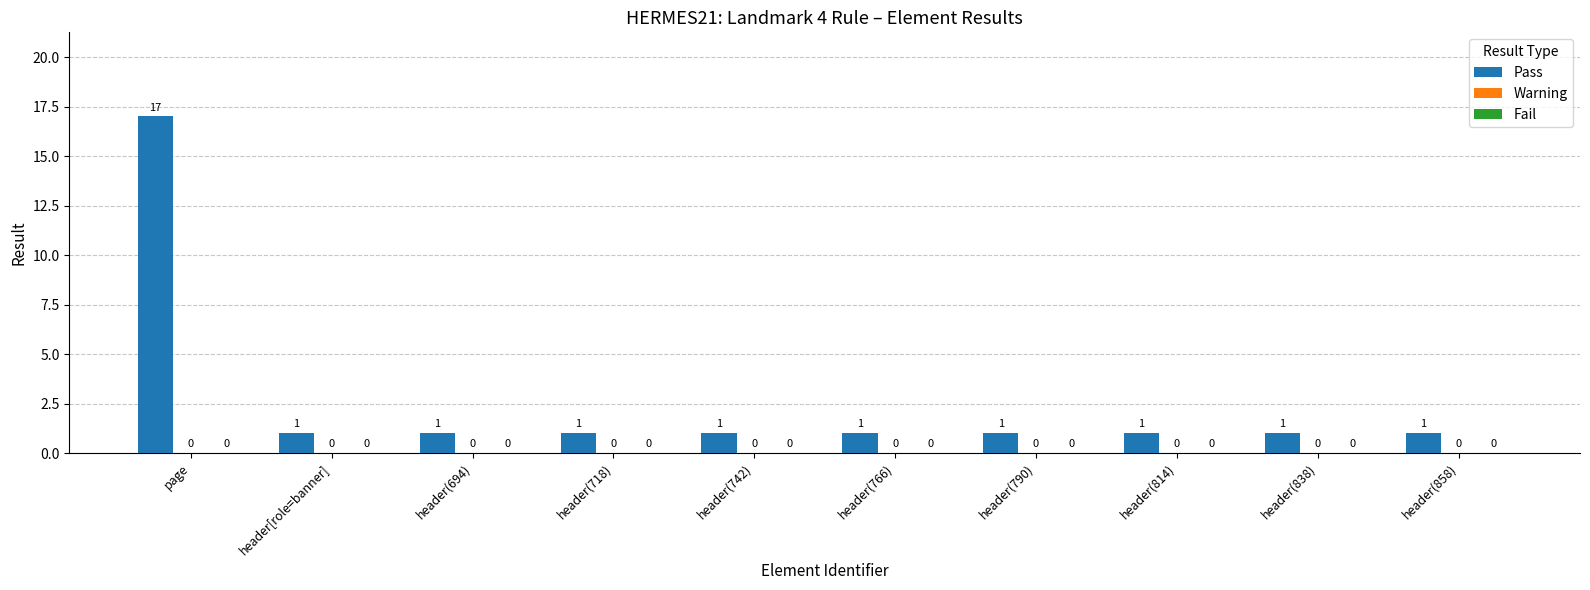

Reading right to left, extract all data points from this chart.

Pass: header(858)=1	header(838)=1	header(814)=1	header(790)=1	header(766)=1	header(742)=1	header(718)=1	header(694)=1	header[role=banner]=1	page=17
Warning: header(858)=0	header(838)=0	header(814)=0	header(790)=0	header(766)=0	header(742)=0	header(718)=0	header(694)=0	header[role=banner]=0	page=0
Fail: header(858)=0	header(838)=0	header(814)=0	header(790)=0	header(766)=0	header(742)=0	header(718)=0	header(694)=0	header[role=banner]=0	page=0